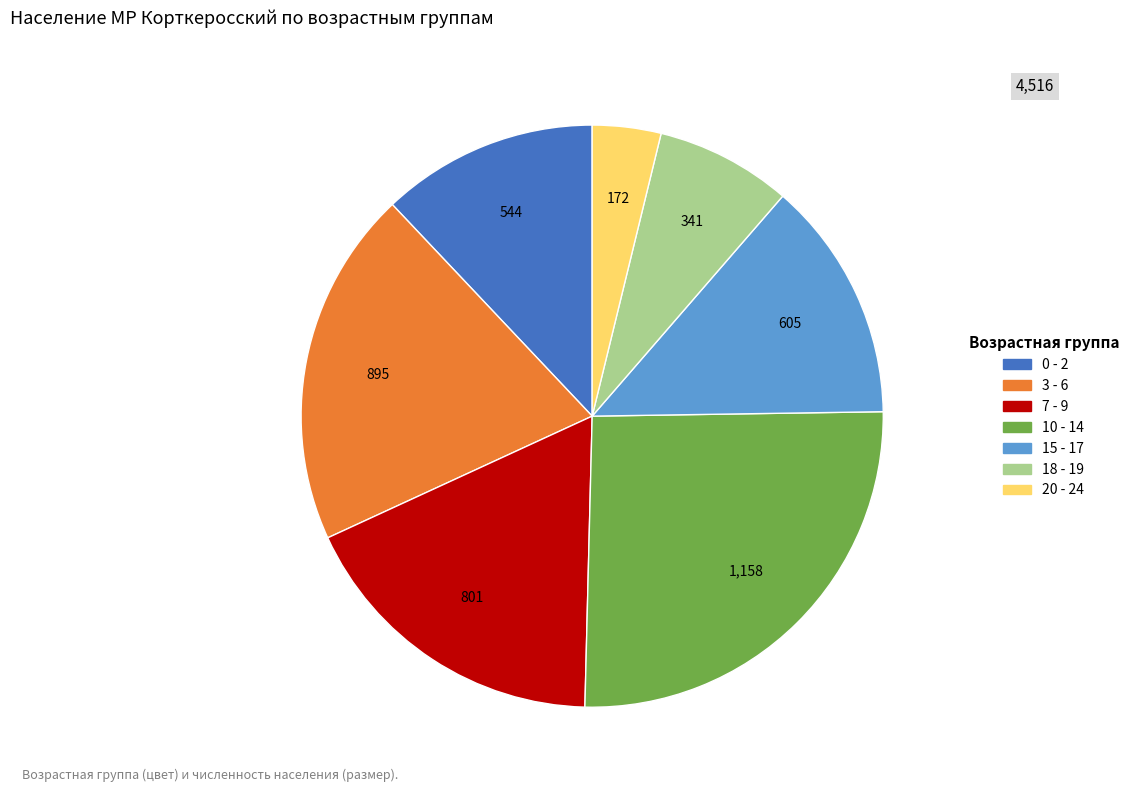

Rank the categories by value from highest to lowest.

10 - 14, 3 - 6, 7 - 9, 15 - 17, 0 - 2, 18 - 19, 20 - 24